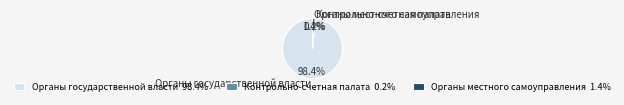

Which slice represents more than half of the pie?

Органы государственной власти